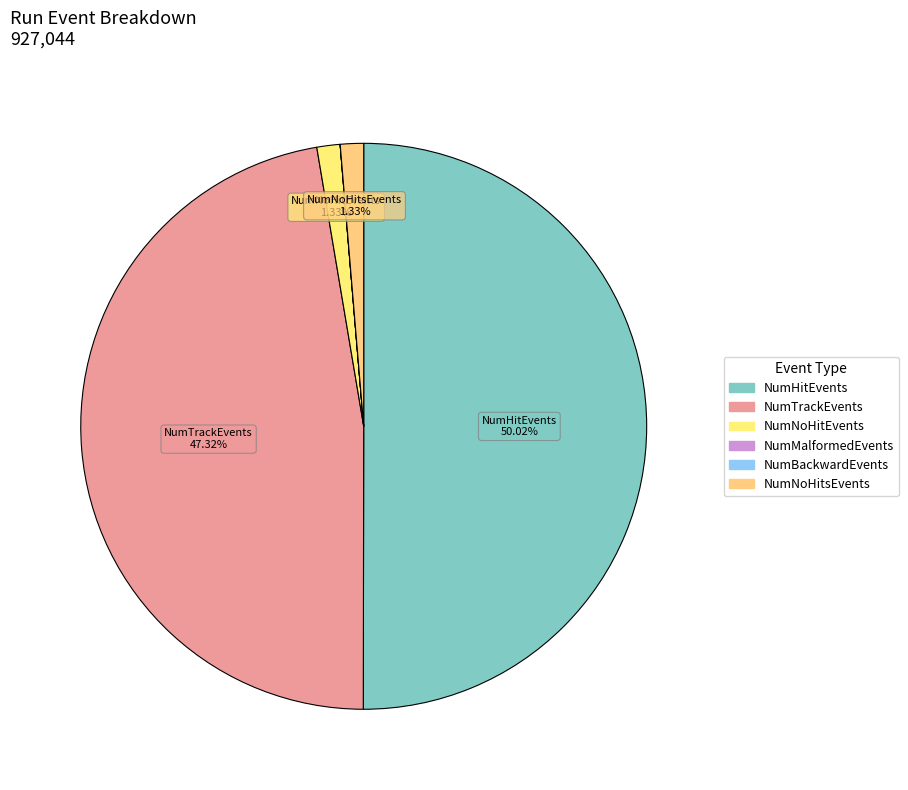

Does NumNoHitsEvents account for over 50% of the chart?

No